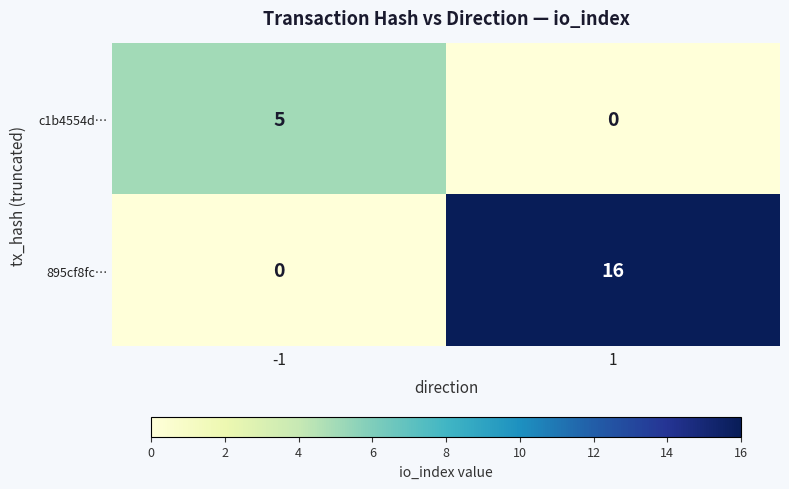

What is the total value across all series at 1?

16